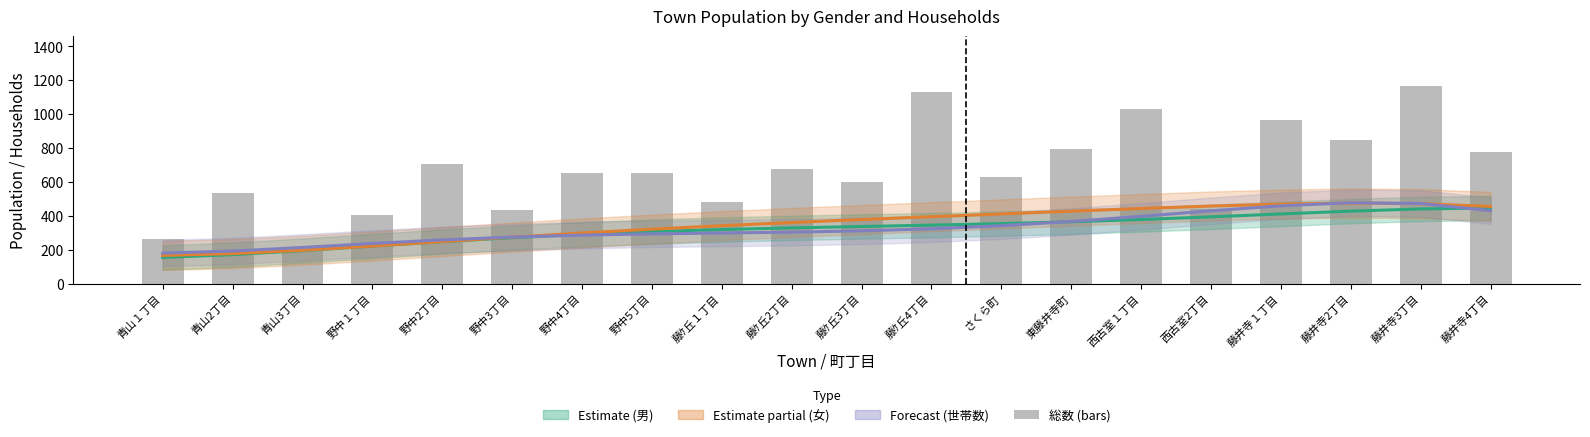

Where does the 女 (Estimate partial) series first go above 377?

藤ｹ丘3丁目